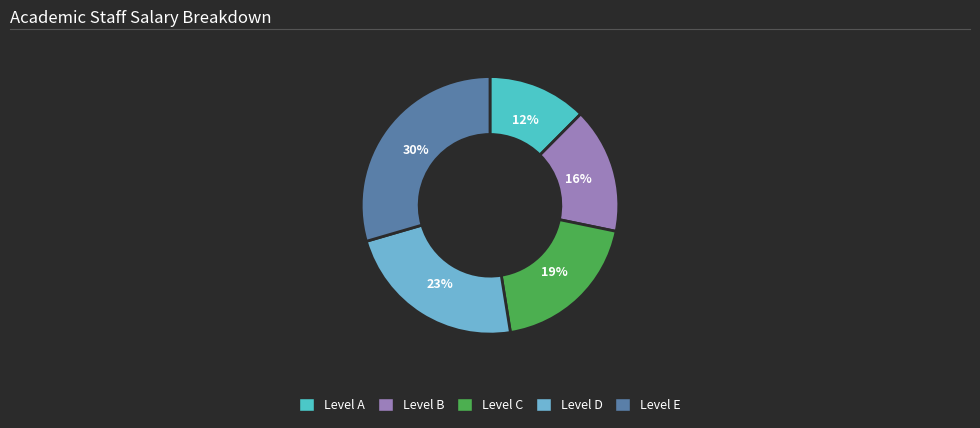

Do Level D and Level C together represent more than half of the pie?

No